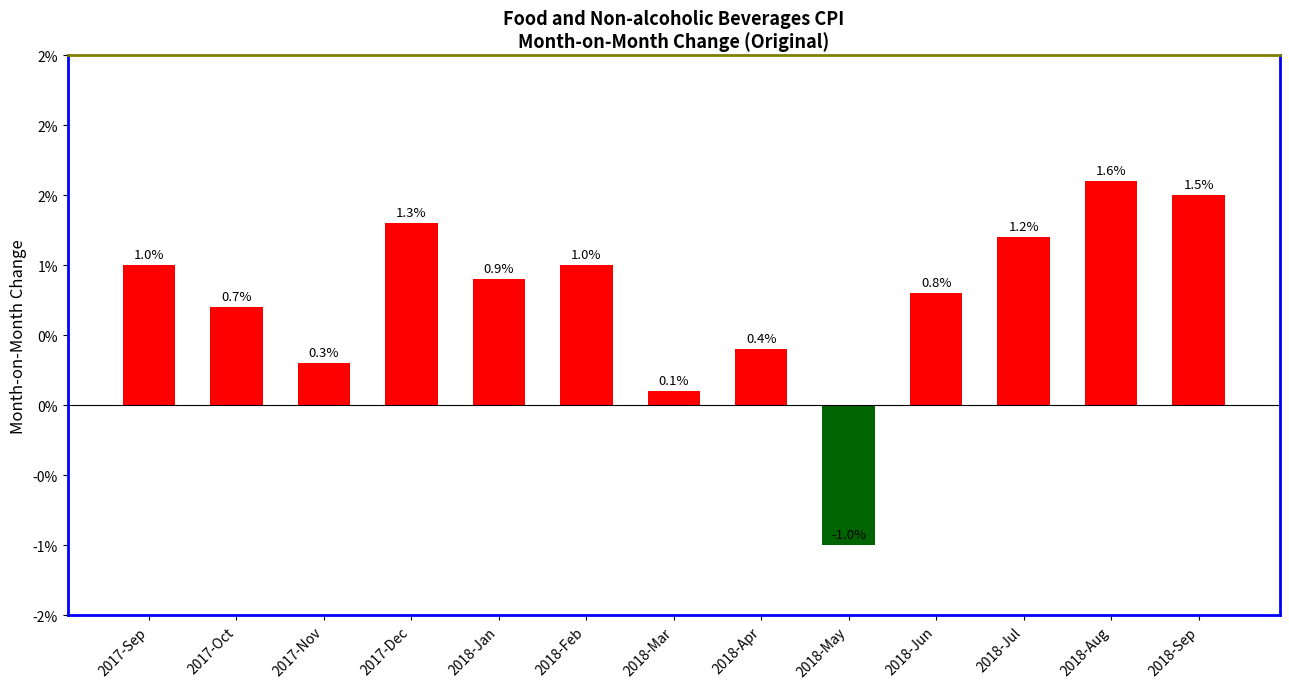

Reading left to right, extract all data points from this chart.

1.0	0.7	0.3	1.3	0.9	1.0	0.1	0.4	-1.0	0.8	1.2	1.6	1.5